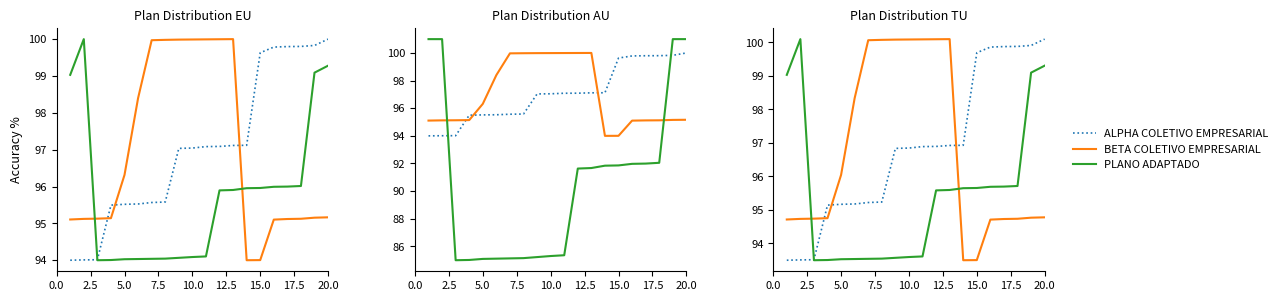

Is the value of BETA COLETIVO EMPRESARIAL at 9 greater than the value of PLANO ADAPTADO at 7.5?

Yes